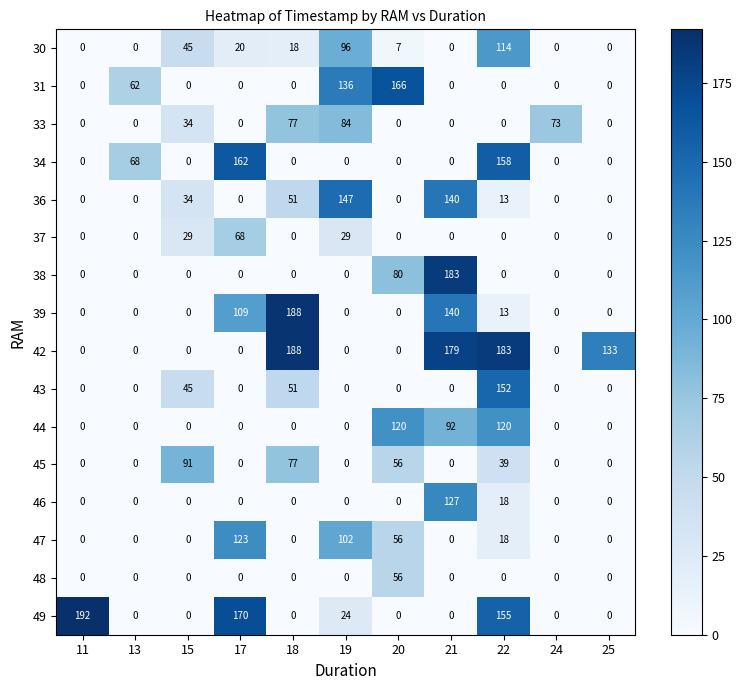

At how many categories does at least one series exceed 63?

11